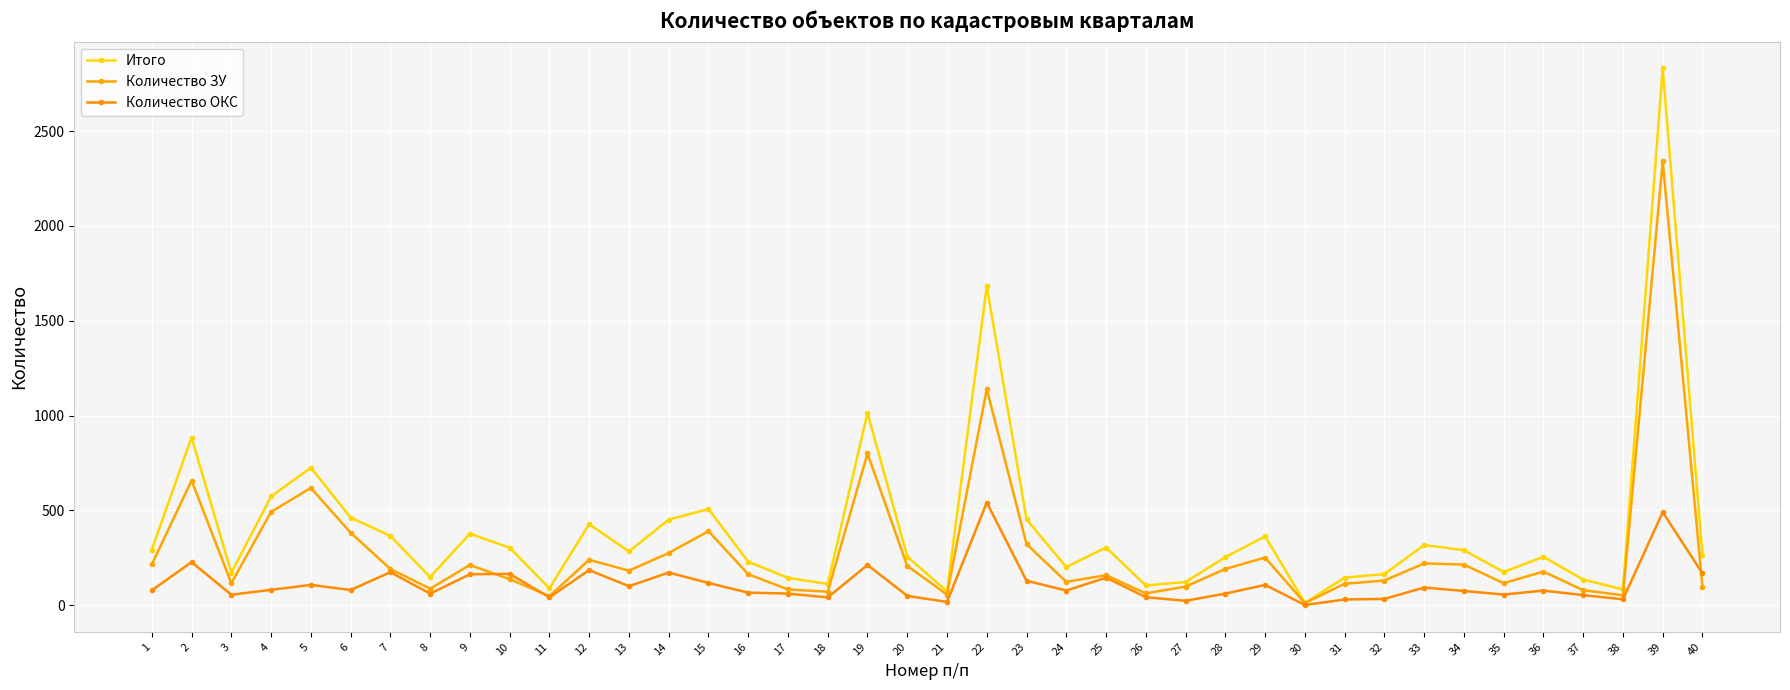

What is the value of the Итого point at the 37th from the left?

135